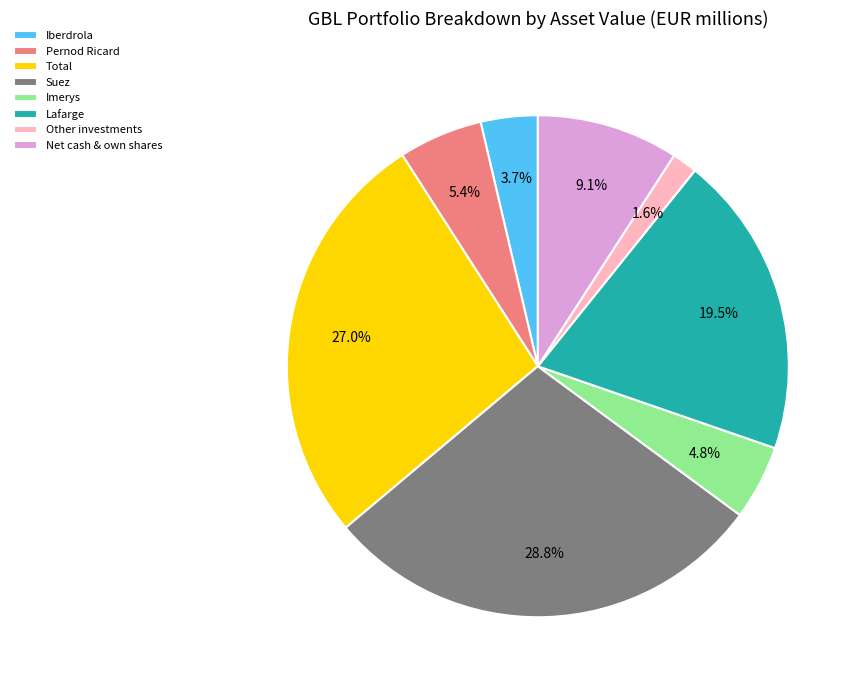

Which category has the biggest portion of the pie?

Suez